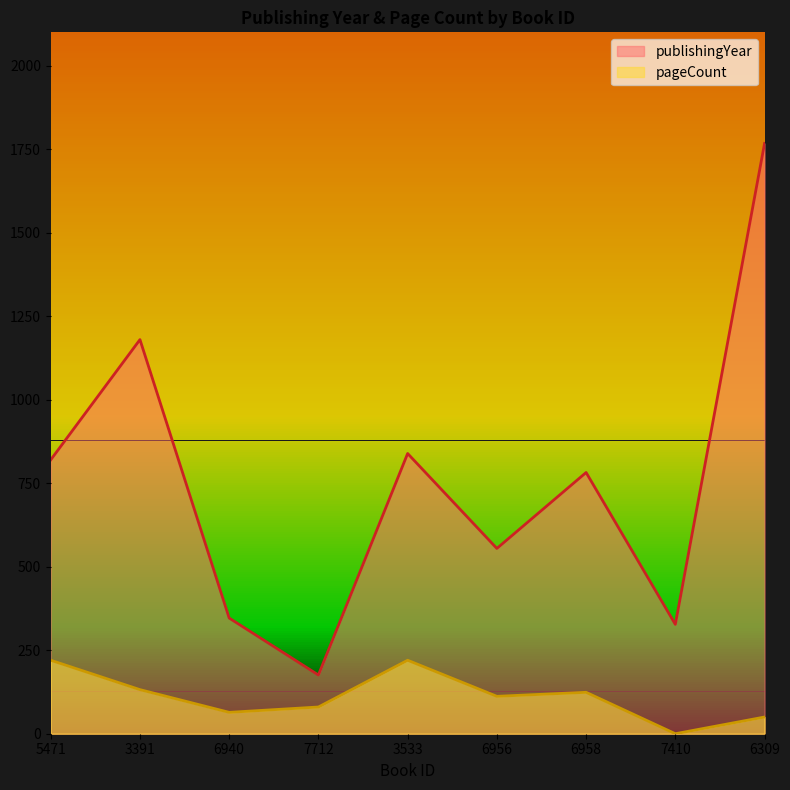

What is the difference between the publishingYear values at 3533 and 6309?

928.4